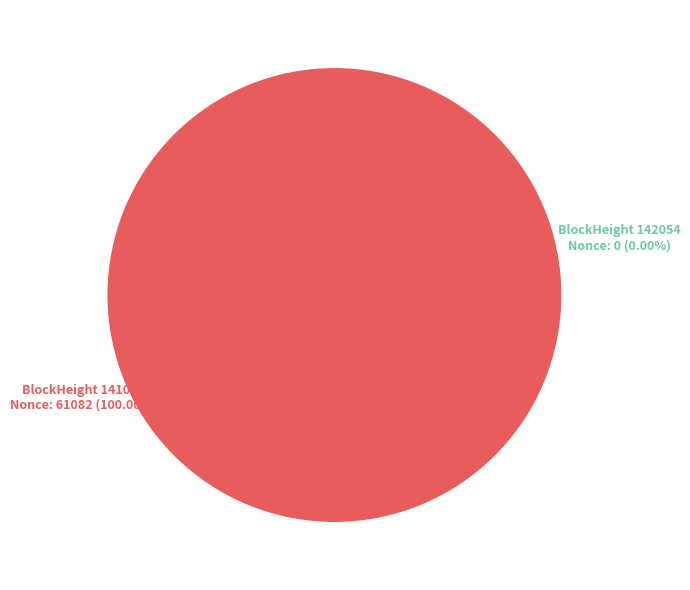

To the nearest percent, what is the average slice percentage?

50%